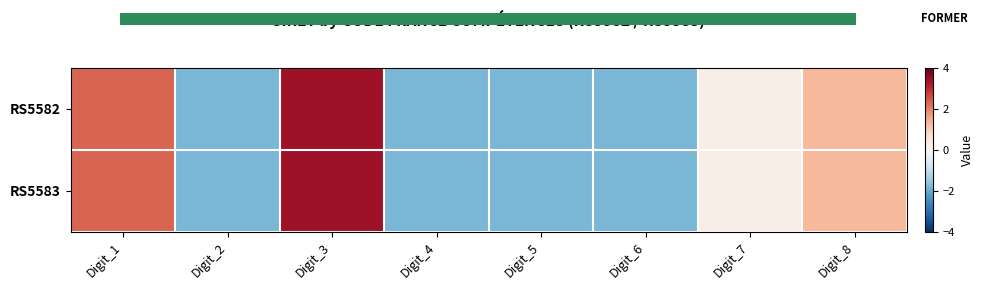

List the series in order of their peak value, lowest first.

RS5582, RS5583